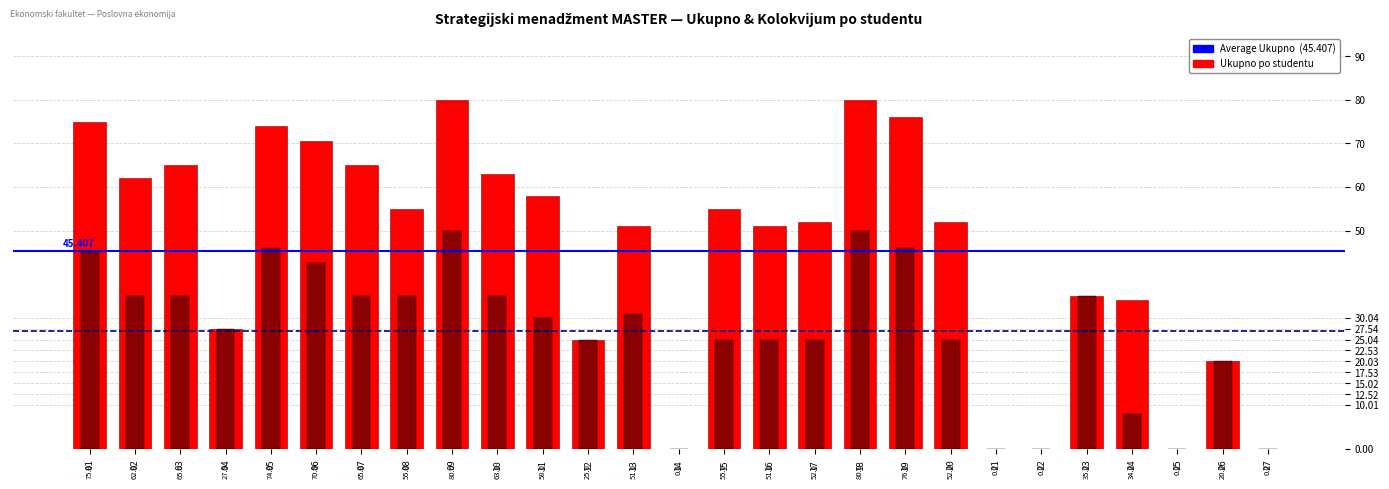

How many data points in Ukupno are less than 52?

12